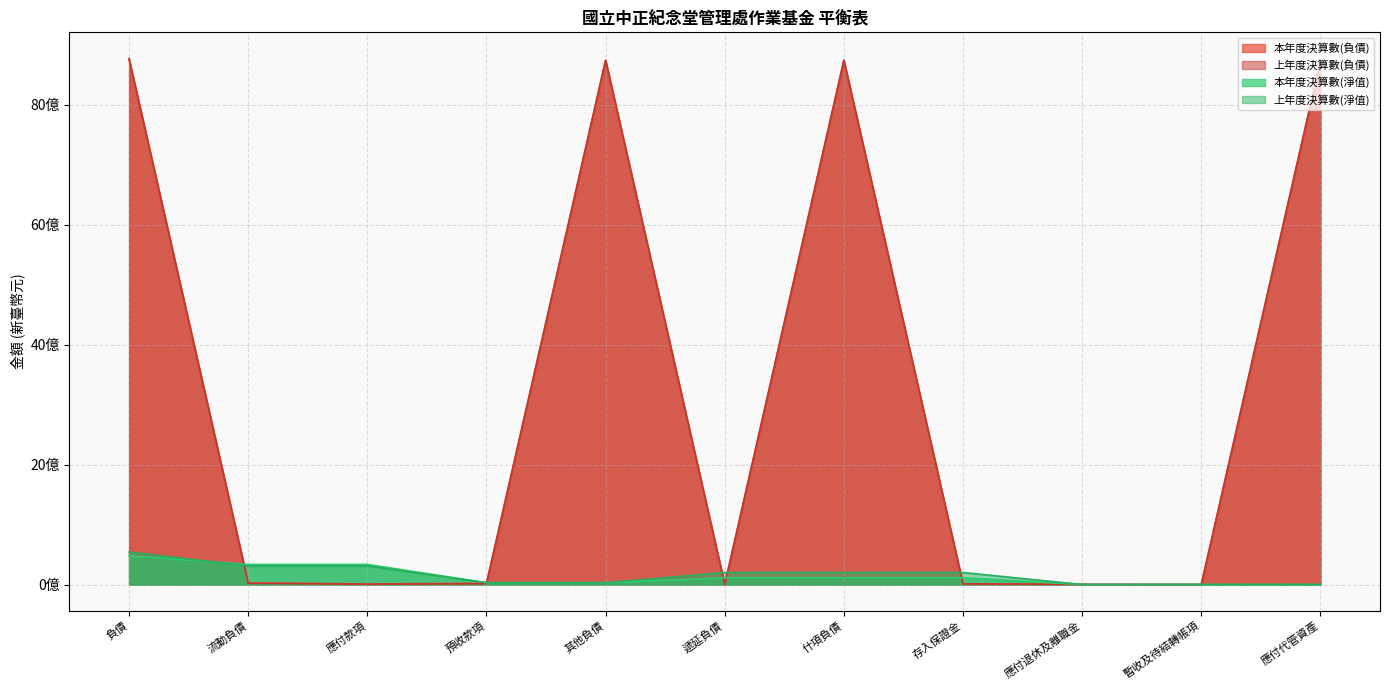

Where is the first local minimum for 上年度決算數(負債)?

應付款項